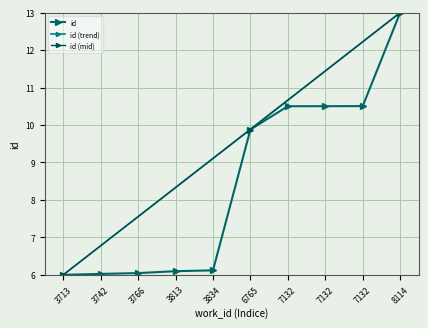

Does the chart display data point markers on the line(s)?

Yes